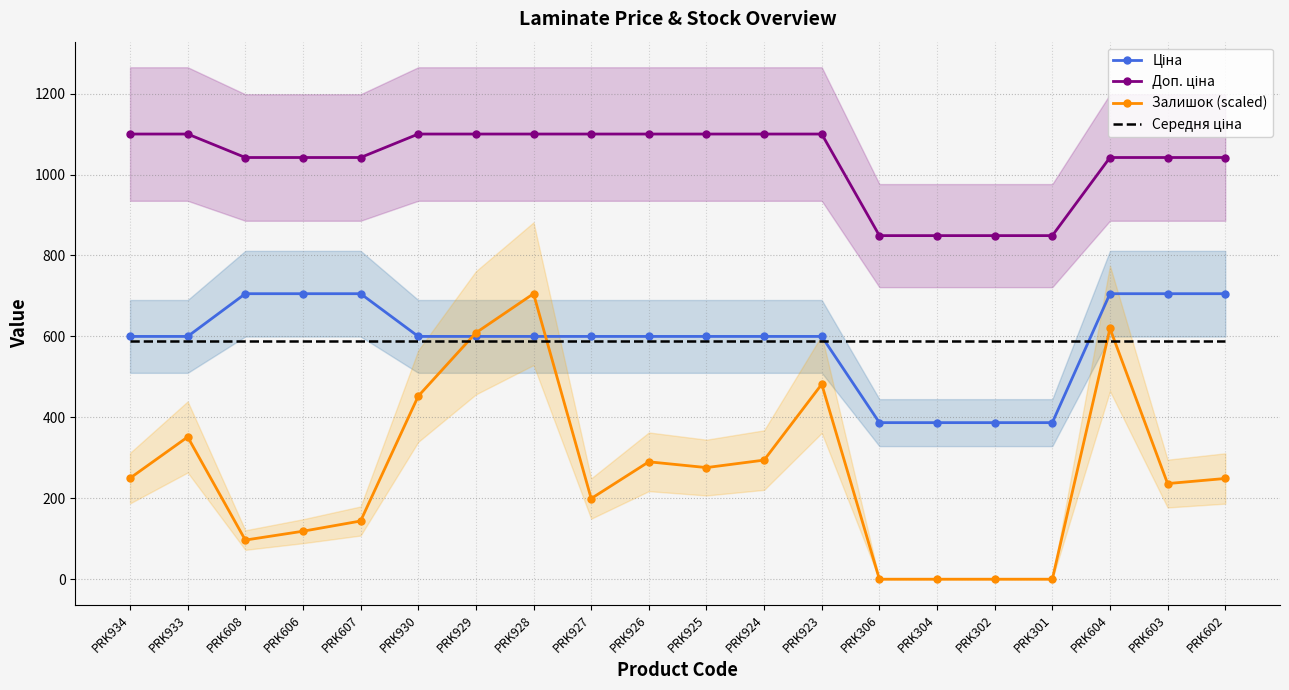

What is the sum of the Ціна values at PRK933 and PRK301?

986.8